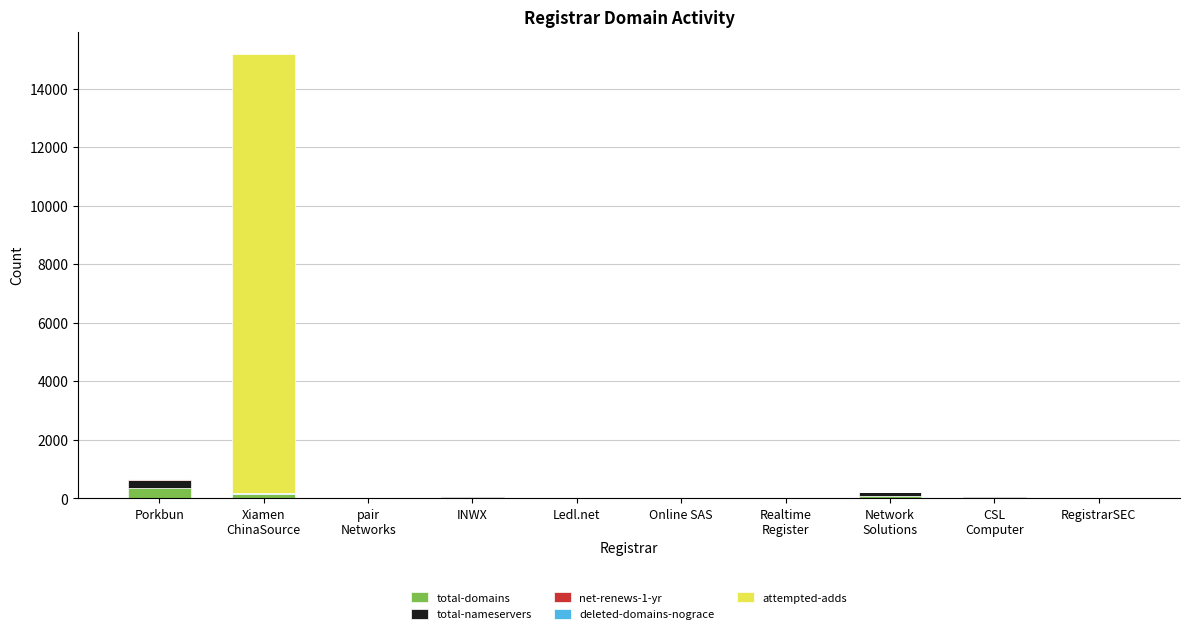

Is it true that attempted-adds equals 0 at CSL
Computer?

True